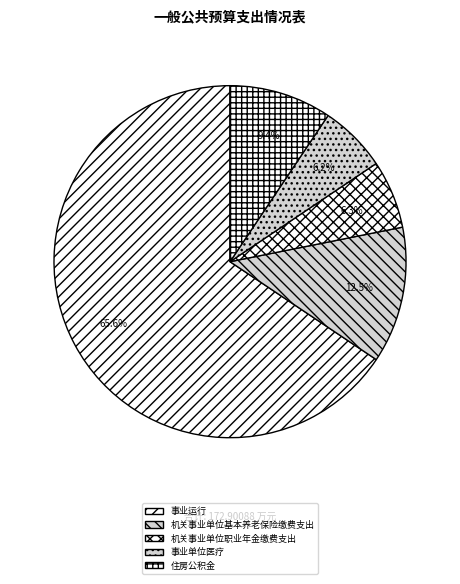

Is it true that 事业运行 is 66% of the pie?

True